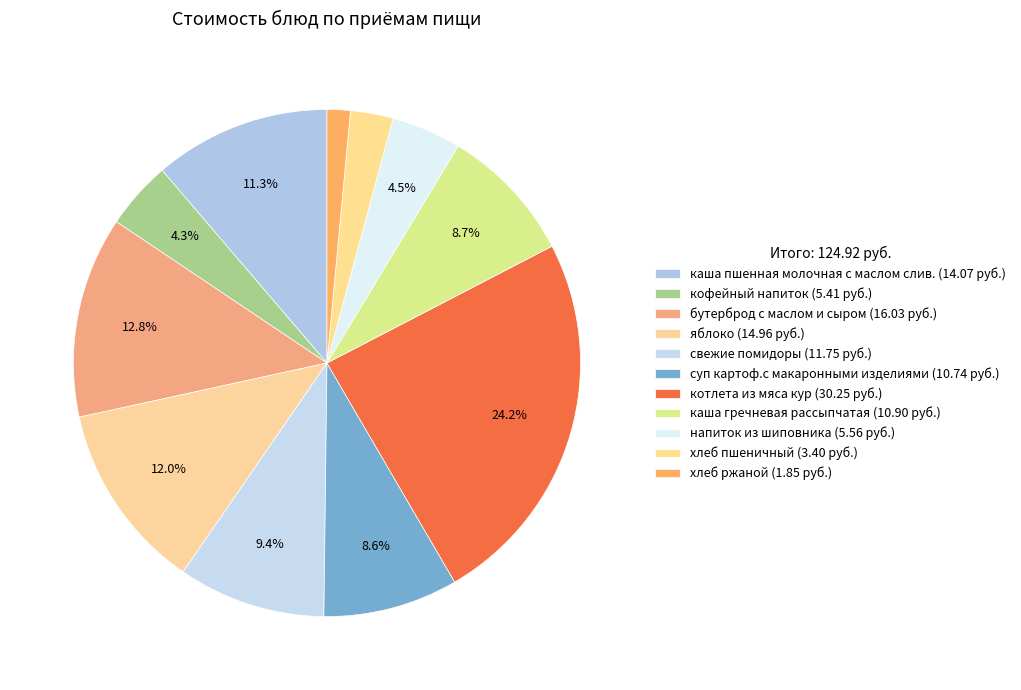

To the nearest percent, what percentage of the pie is кофейный напиток?

4%